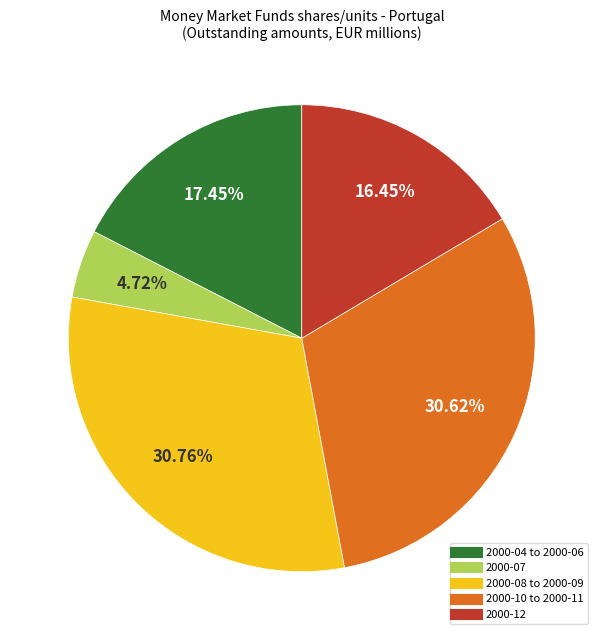

Does any single category account for the majority?

No